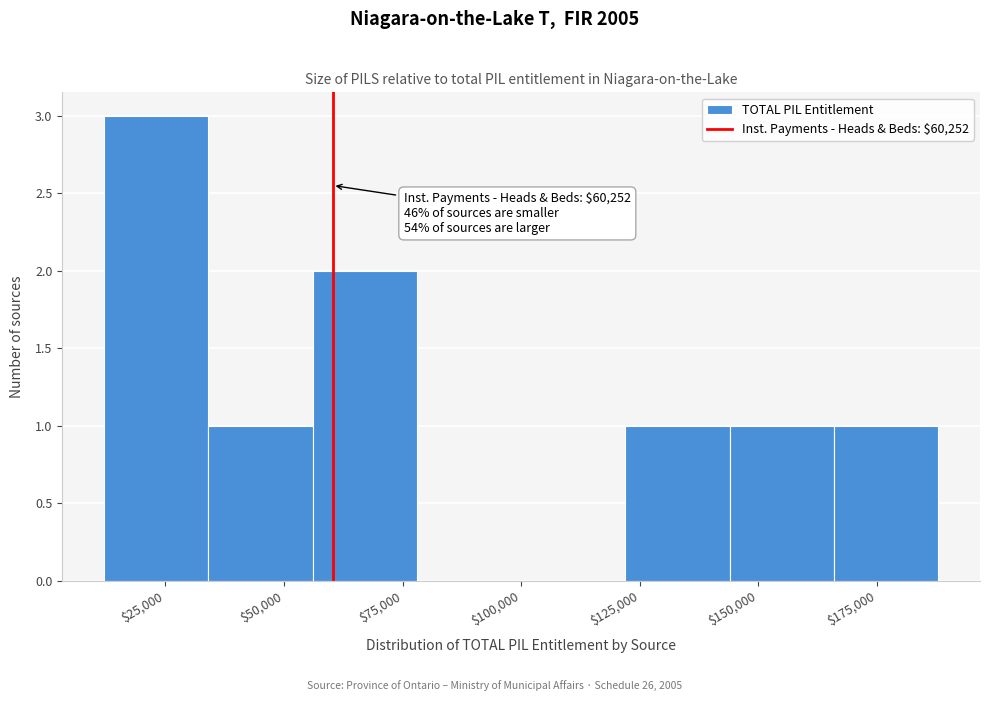

Which range on the x-axis has the tallest bar?

10000 to 35000